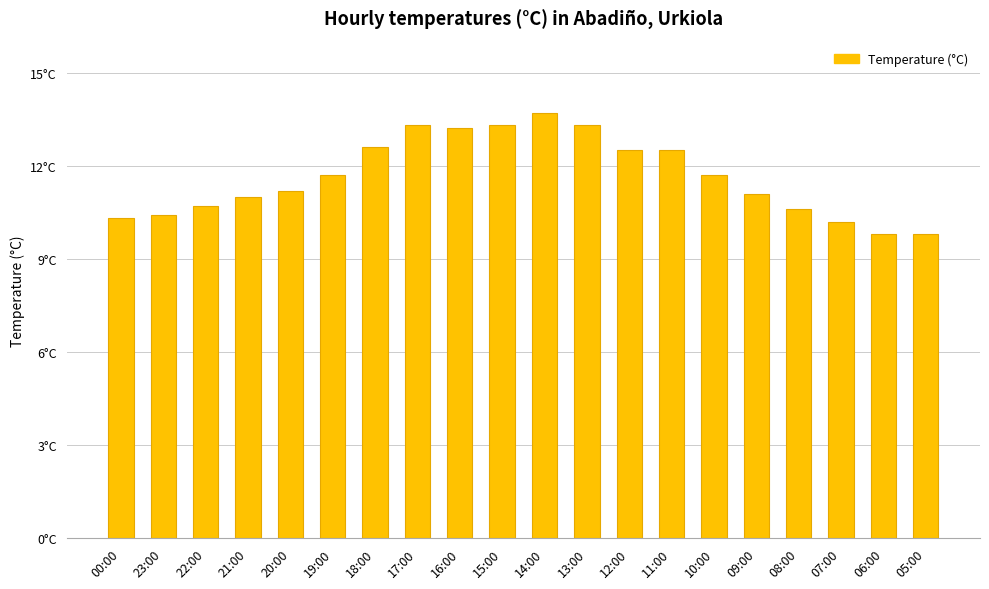

Does the chart contain any negative values?

No